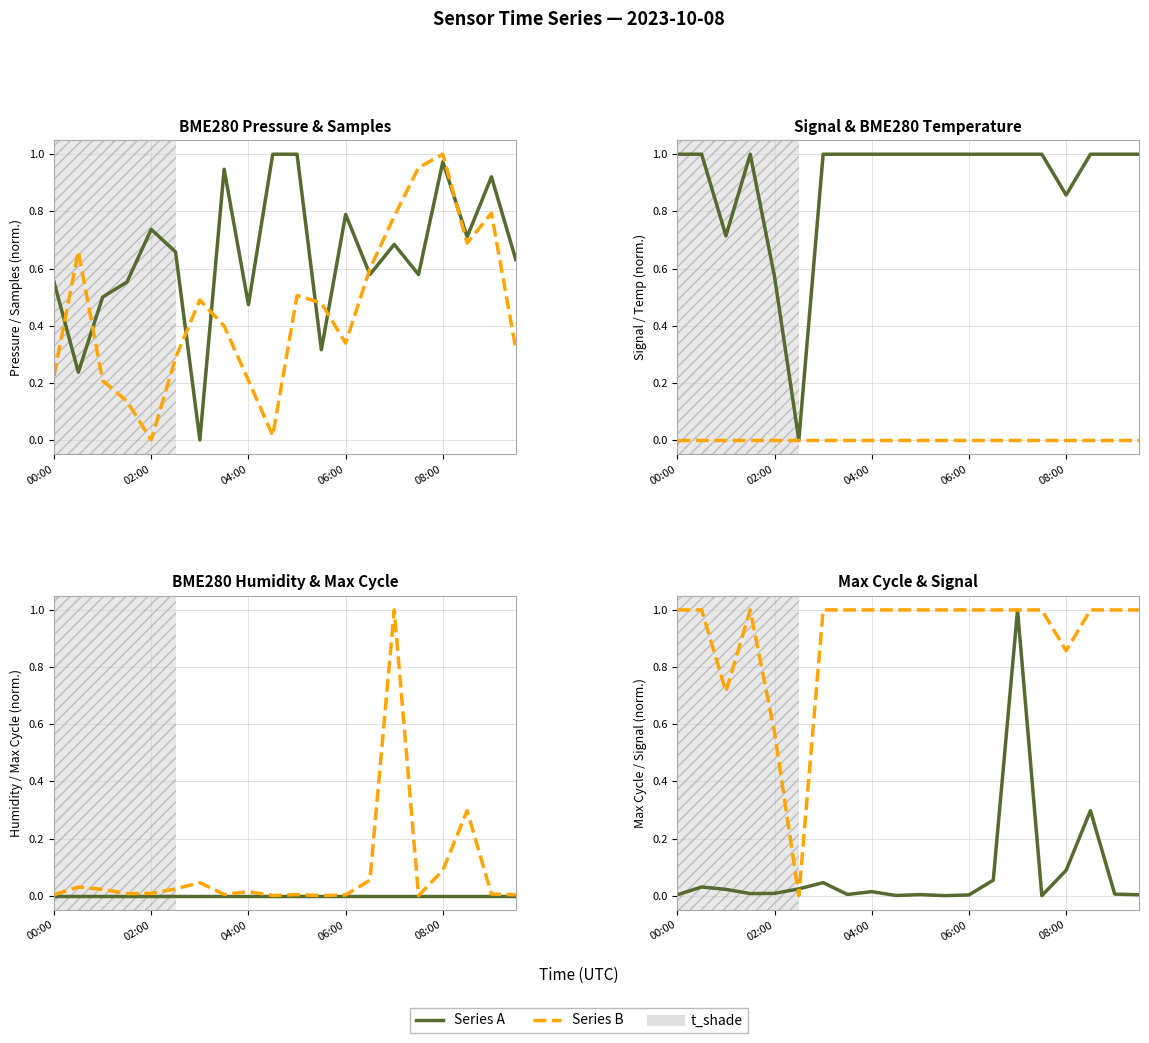

True or false: Max_cycle and BME280_humidity intersect in this chart.

False